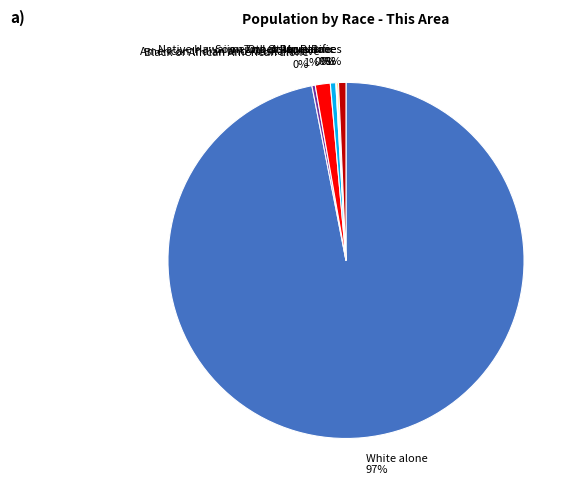

To the nearest percent, what is the average slice percentage?

14%